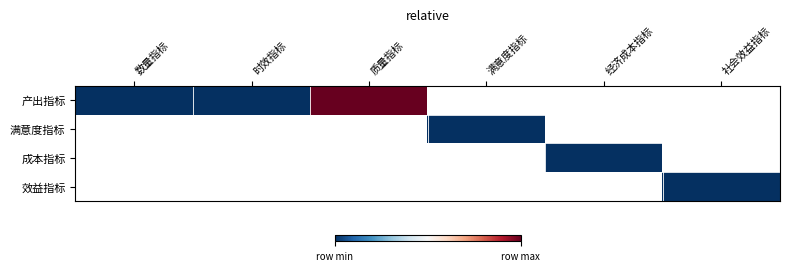

List the series in order of their peak value, highest first.

产出指标, 满意度指标, 成本指标, 效益指标